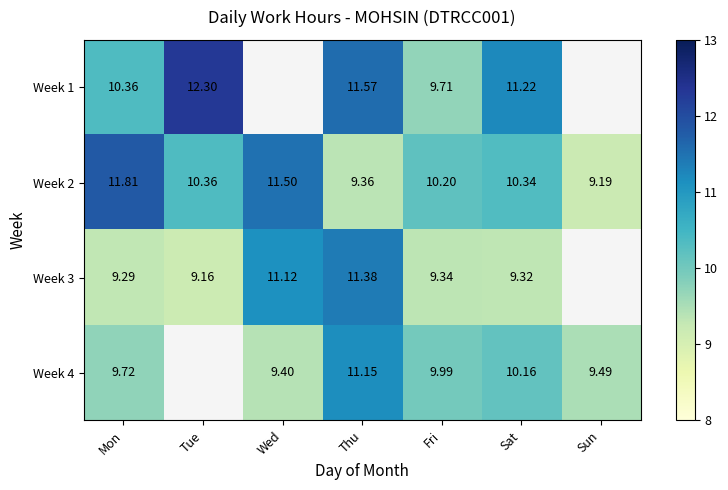

Between Tue and Fri, which is larger?

Tue